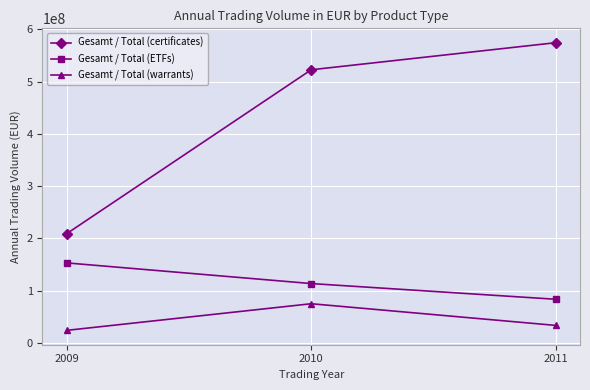

What is the sum of the Gesamt / Total (ETFs) values at 2010 and 2011?

196800568.0